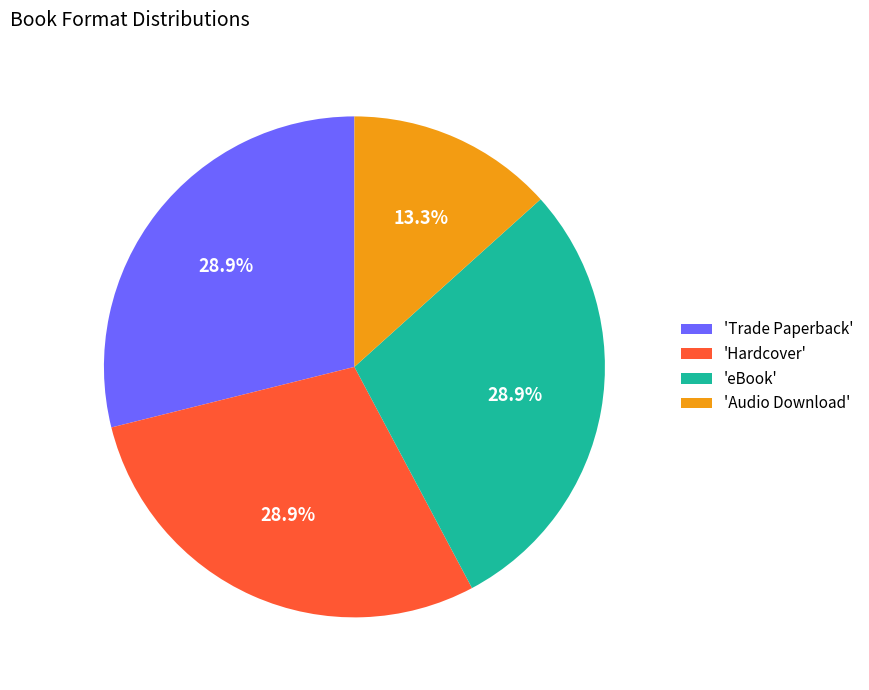

Which has a higher value, 'Audio Download' or 'Trade Paperback'?

'Trade Paperback'